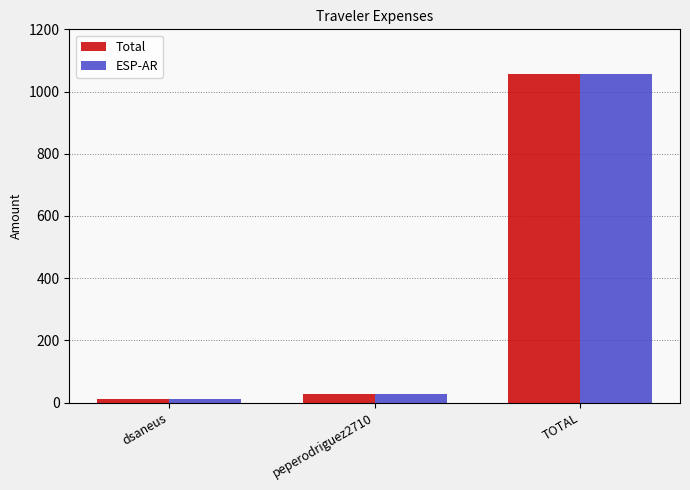

The value of ESP-AR at TOTAL is 1055.5. True or false?

True